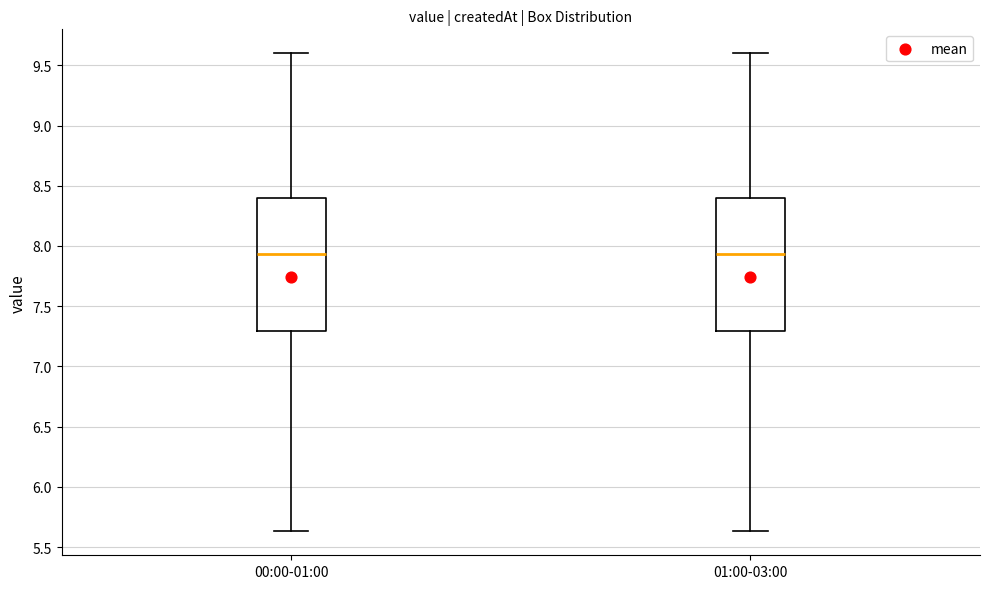

Reading left to right, transcribe this box plot: for each box, give where its median line is, the range the box spans, and where its two whiskers end, as read against the y-axis. The values are not printed on the chart, so give them approximately, as read against the axis.

00:00-01:00: median 7.95, box 7.30 to 8.40, whiskers 5.65 to 9.60
01:00-03:00: median 7.95, box 7.30 to 8.40, whiskers 5.65 to 9.60